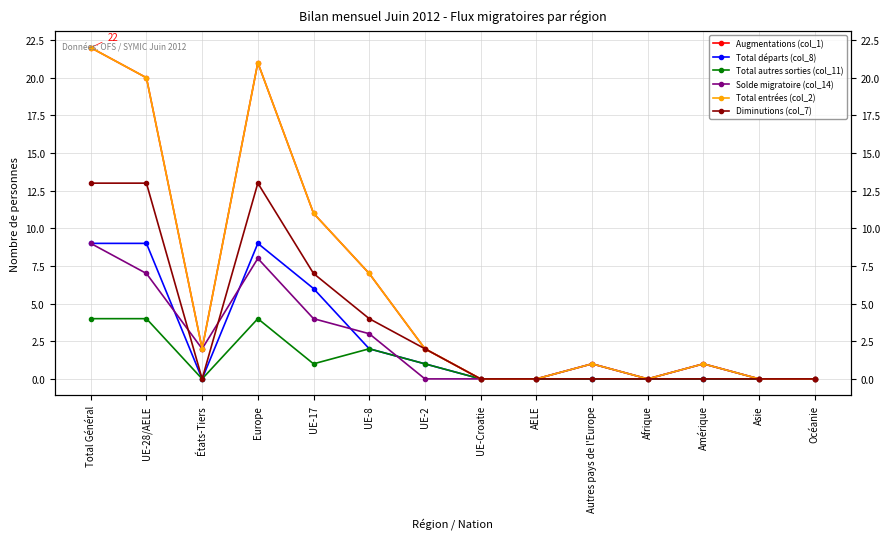

What is the total value across all series at UE-8?

25